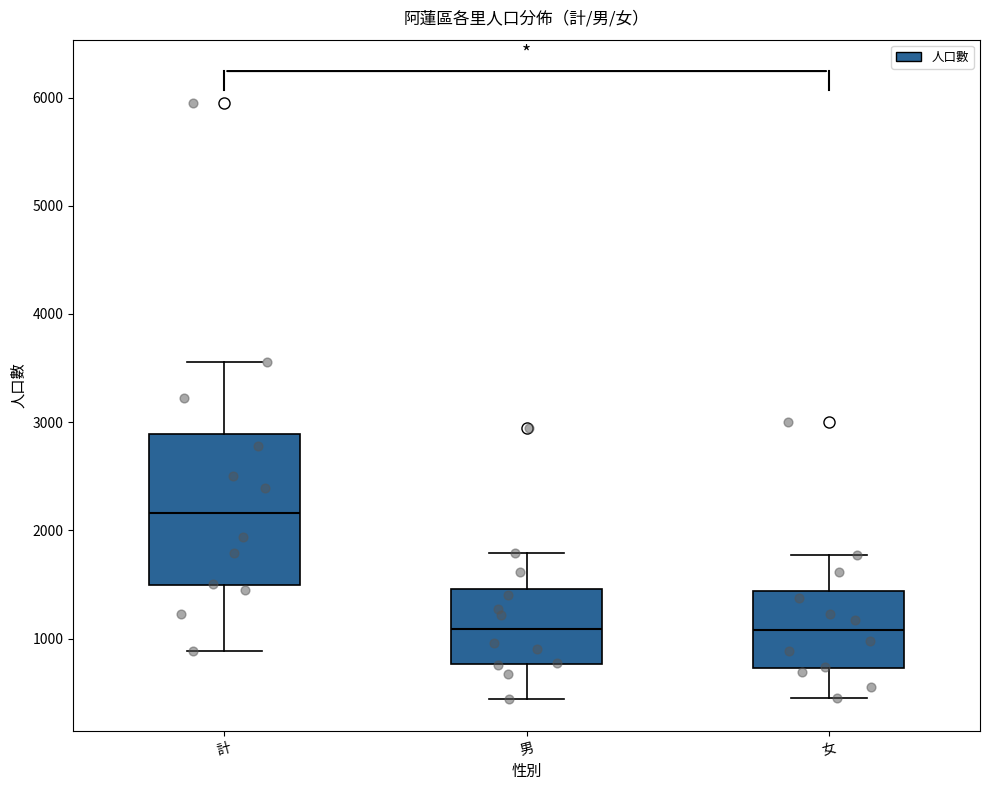

Reading left to right, read every box against the y-axis: the position of its median line, the range the box covers, and the ends of its whiskers. The values are not printed on the chart, so give them approximately, as read against the axis.

計: median 2200, box 1500 to 2900, whiskers 900 to 3600
男: median 1100, box 800 to 1500, whiskers 400 to 1800
女: median 1100, box 700 to 1400, whiskers 400 to 1800